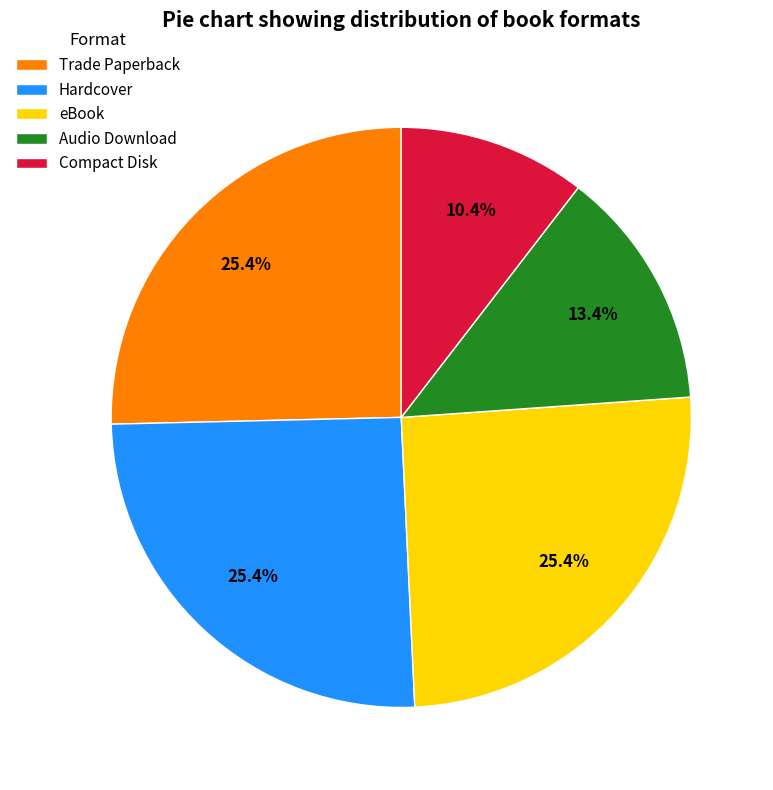

Count the number of slices in the pie.

5